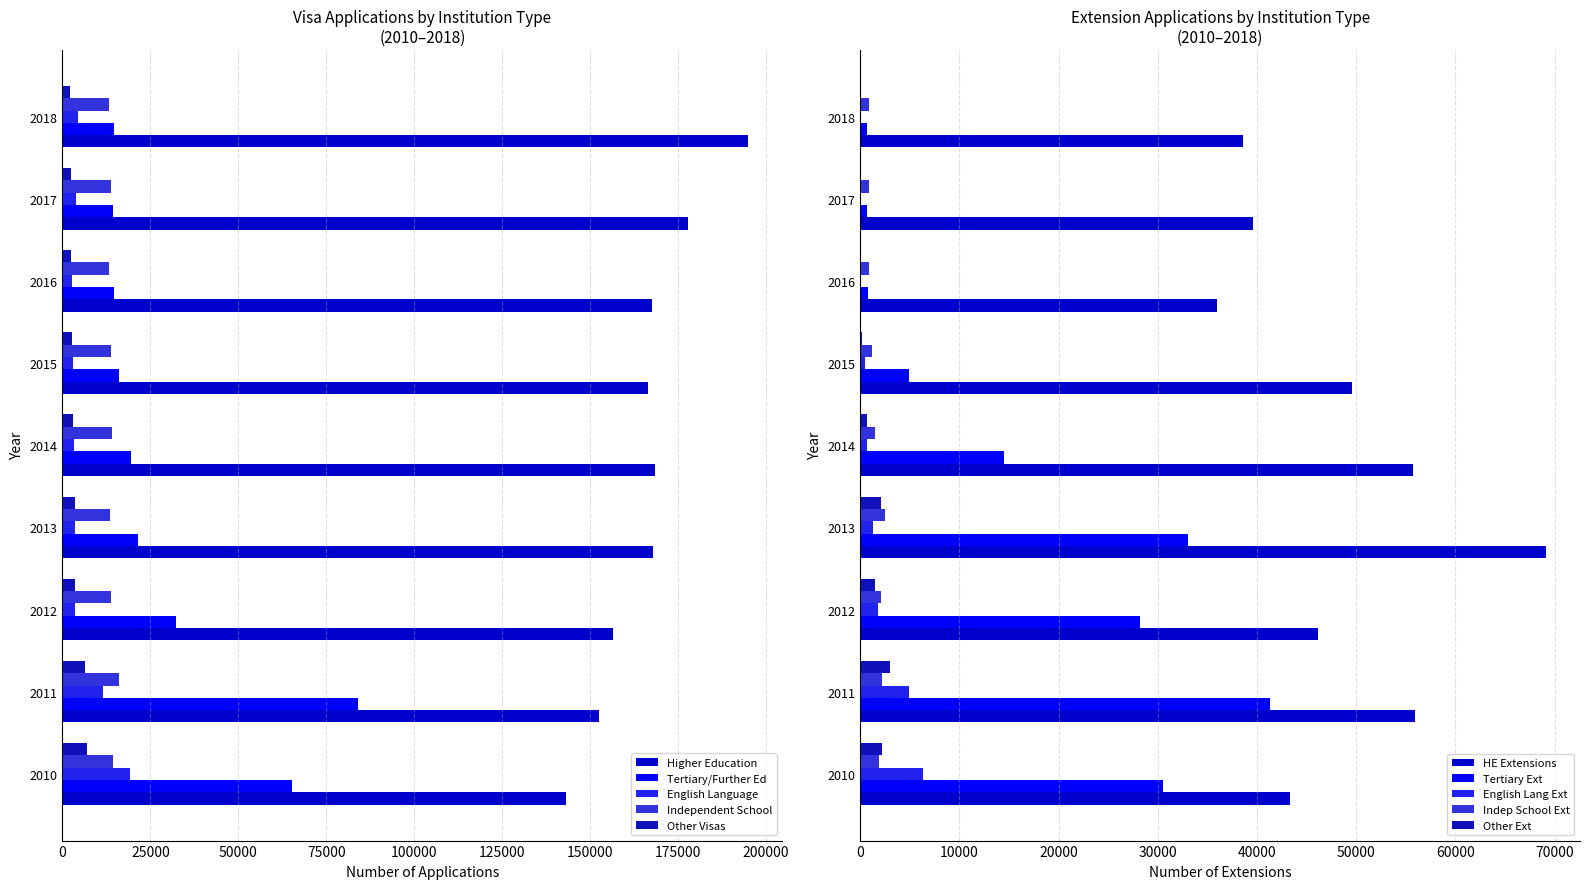

What is the approximate value of Higher Education at 2015?

166353